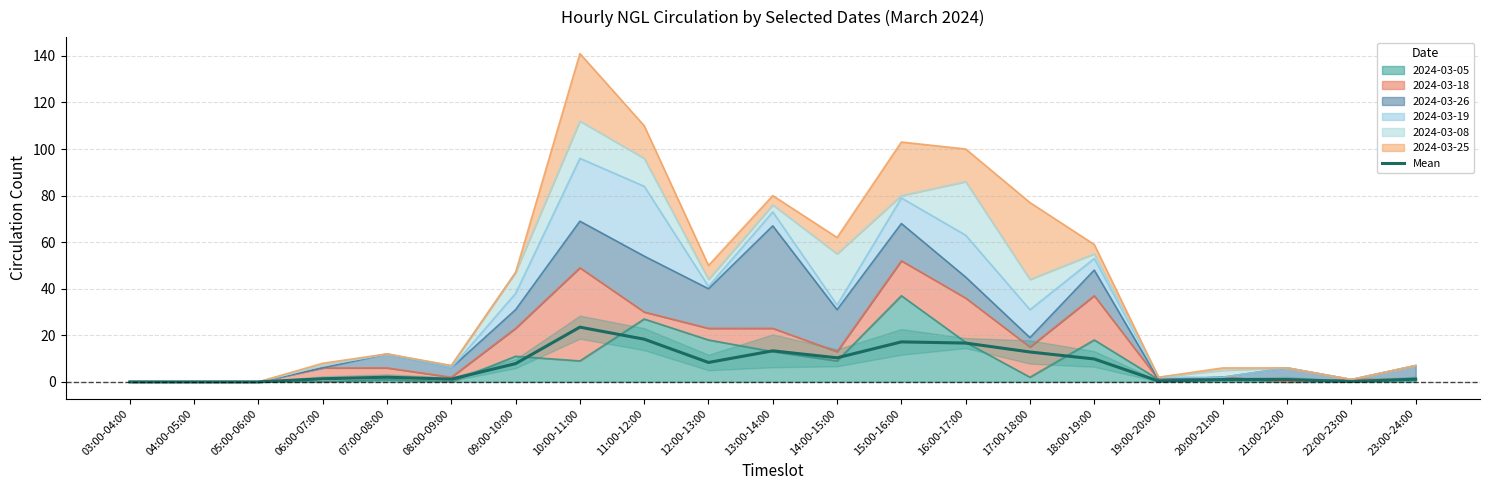

What is the difference between the values at 13:00-14:00 and 07:00-08:00?

11.3